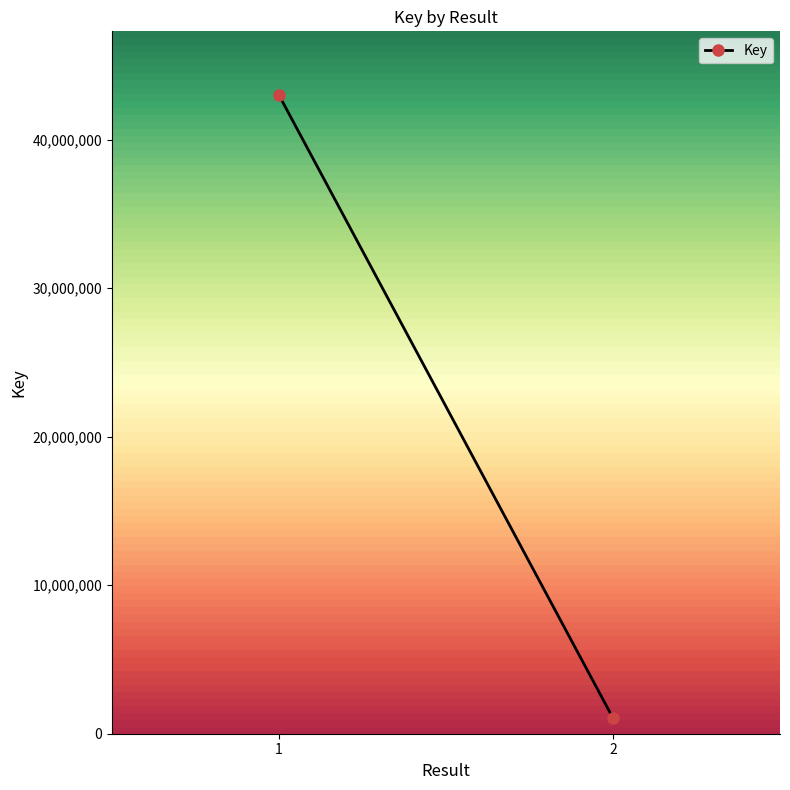

Rank the categories by value from highest to lowest.

1, 2